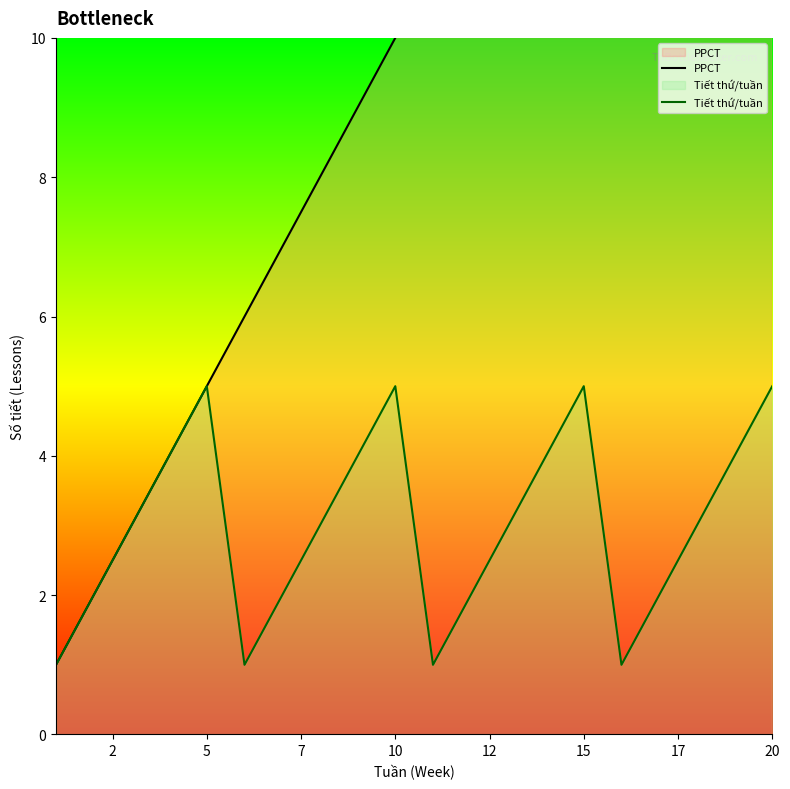

Rank the series by their average value, from highest to lowest.

PPCT, Tiết thứ/tuần